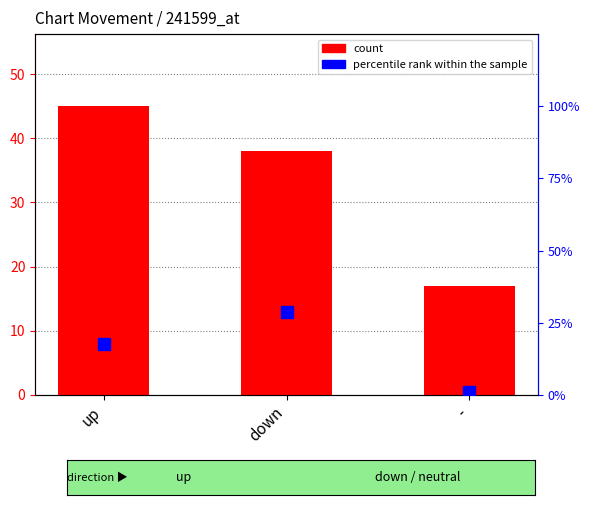

What are all the series names shown in the legend?

count, percentile rank within the sample